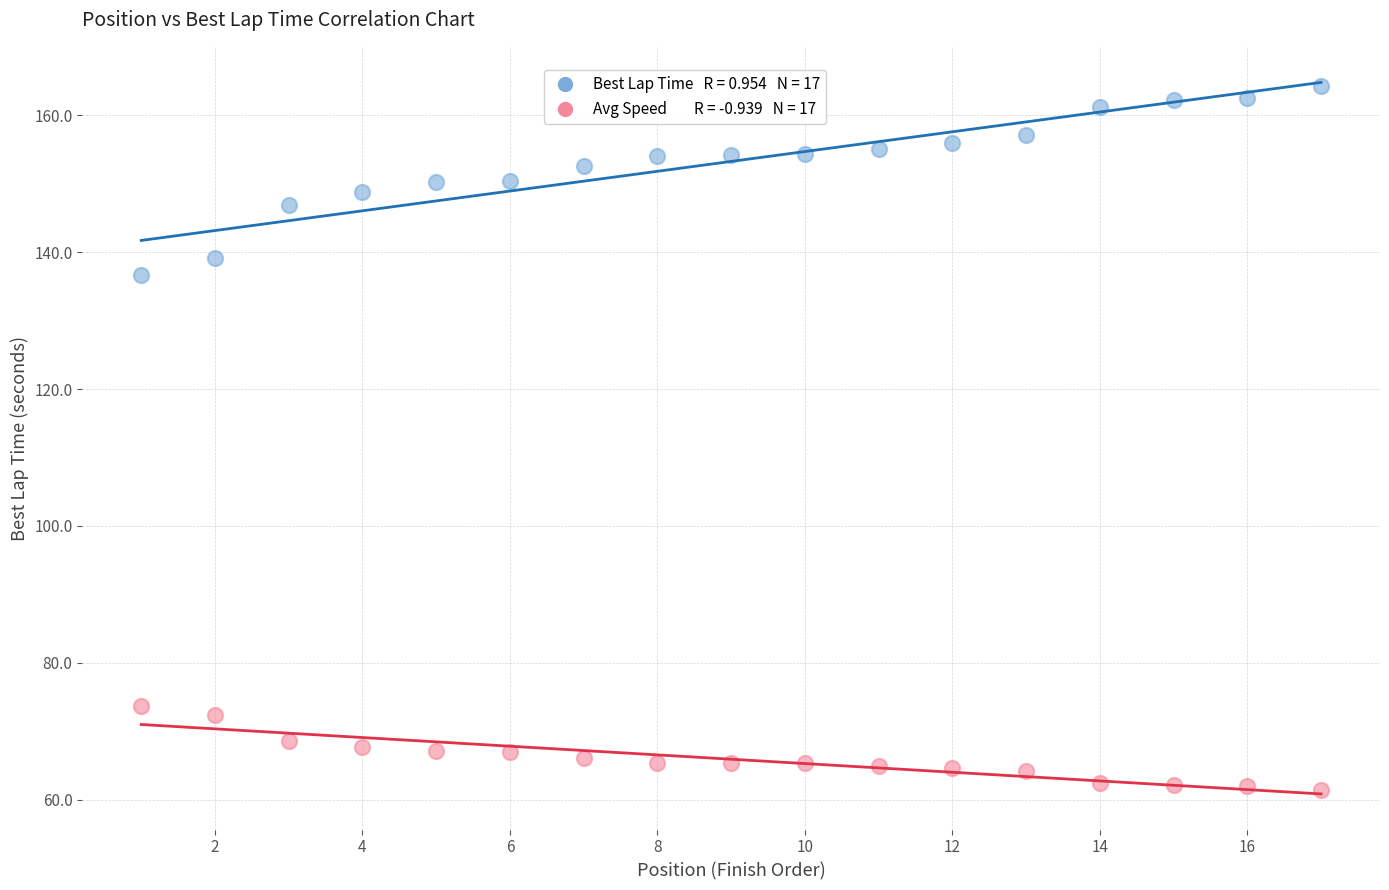

Across all series, what Y value is closest to 112?

136.7